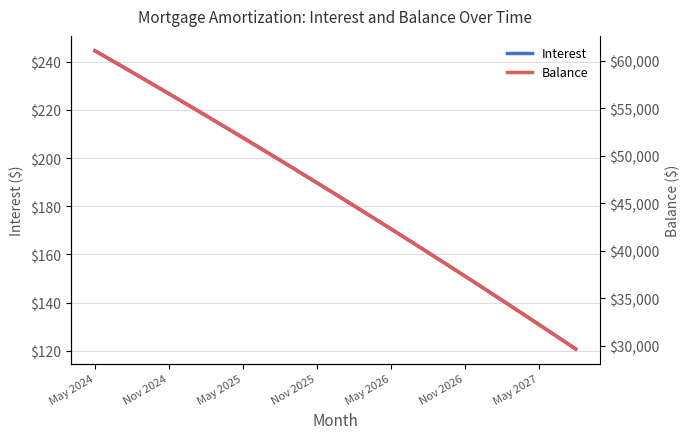

List the series in order of their peak value, highest first.

Balance, Interest